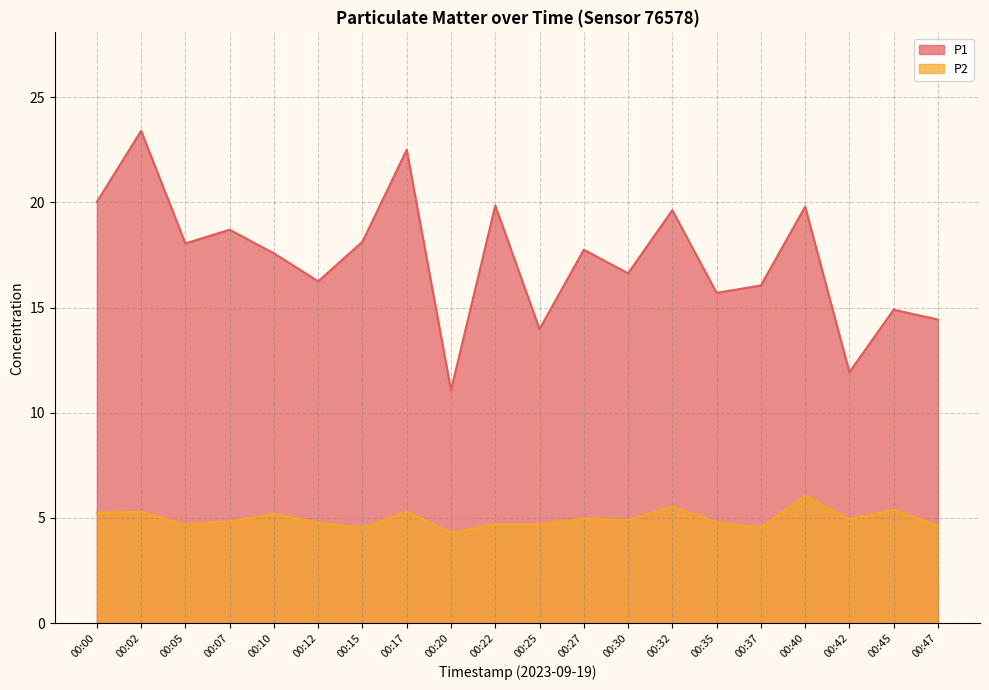

Between 00:47 and 00:00, which is larger?

00:00